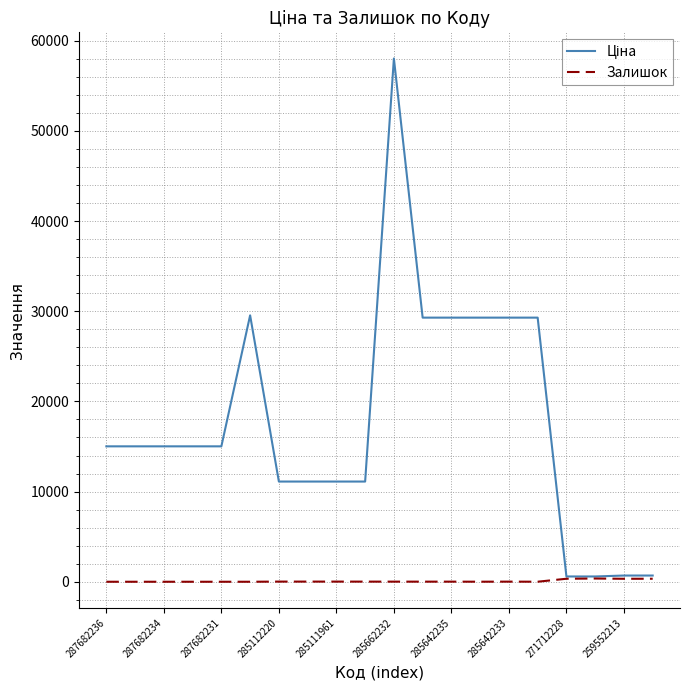

How many lines are shown in the chart?

2